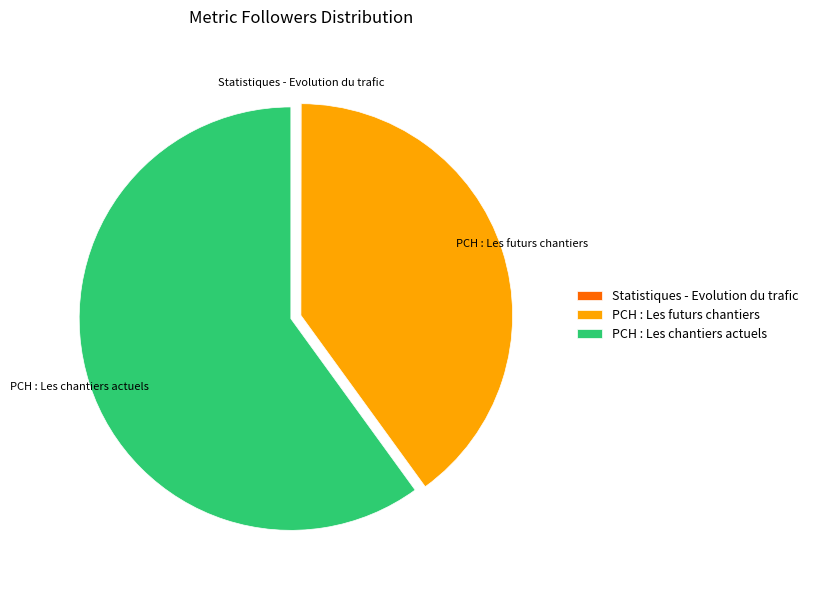

What is the majority slice?

PCH : Les chantiers actuels